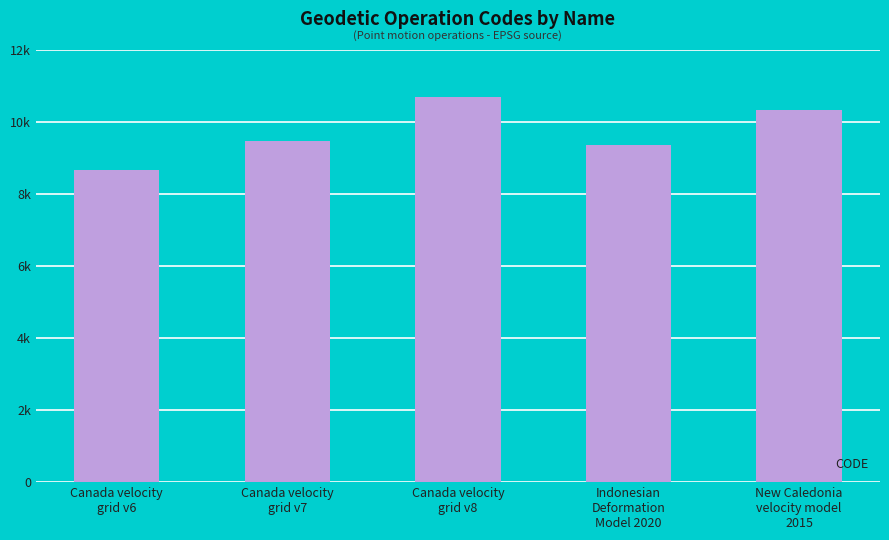

Reading left to right, transcribe all the data shown in this chart.

Canada velocity
grid v6=8676	Canada velocity
grid v7=9483	Canada velocity
grid v8=10707	Indonesian
Deformation
Model 2020=9375	New Caledonia
velocity model
2015=10323